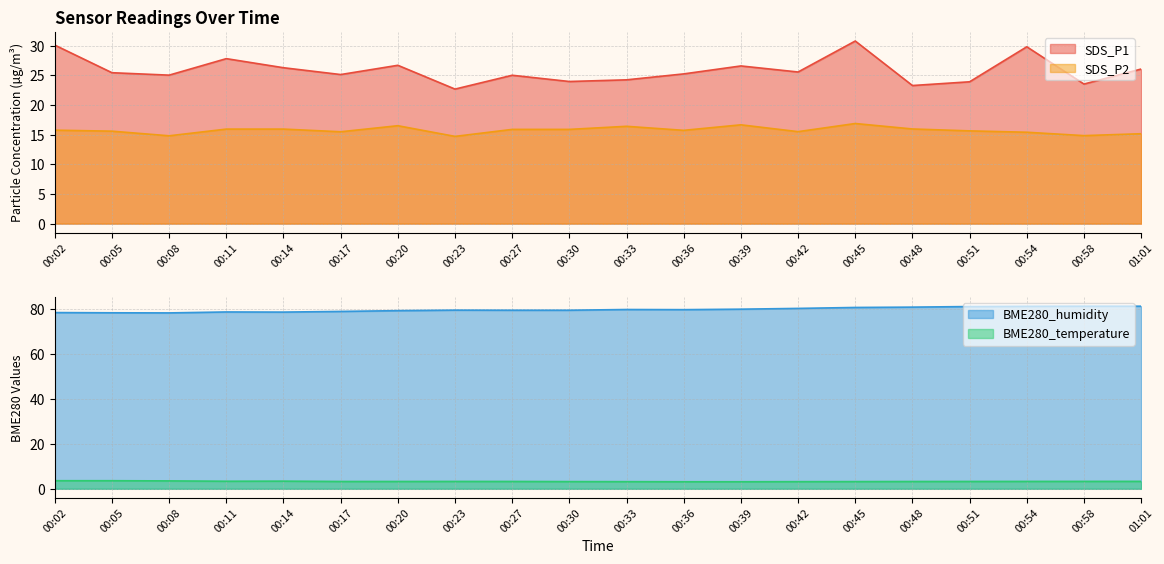

List the labels in order of BME280_humidity value, smallest first.

00:08, 00:05, 00:02, 00:14, 00:11, 00:17, 00:20, 00:27, 00:30, 00:23, 00:36, 00:33, 00:39, 00:42, 00:45, 00:48, 00:51, 00:54, 01:01, 00:58